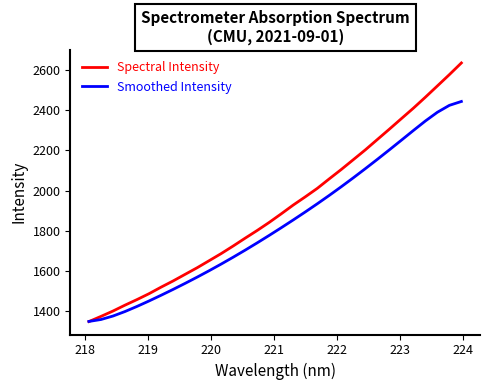

List the series in order of their peak value, lowest first.

Smoothed Intensity, Spectral Intensity